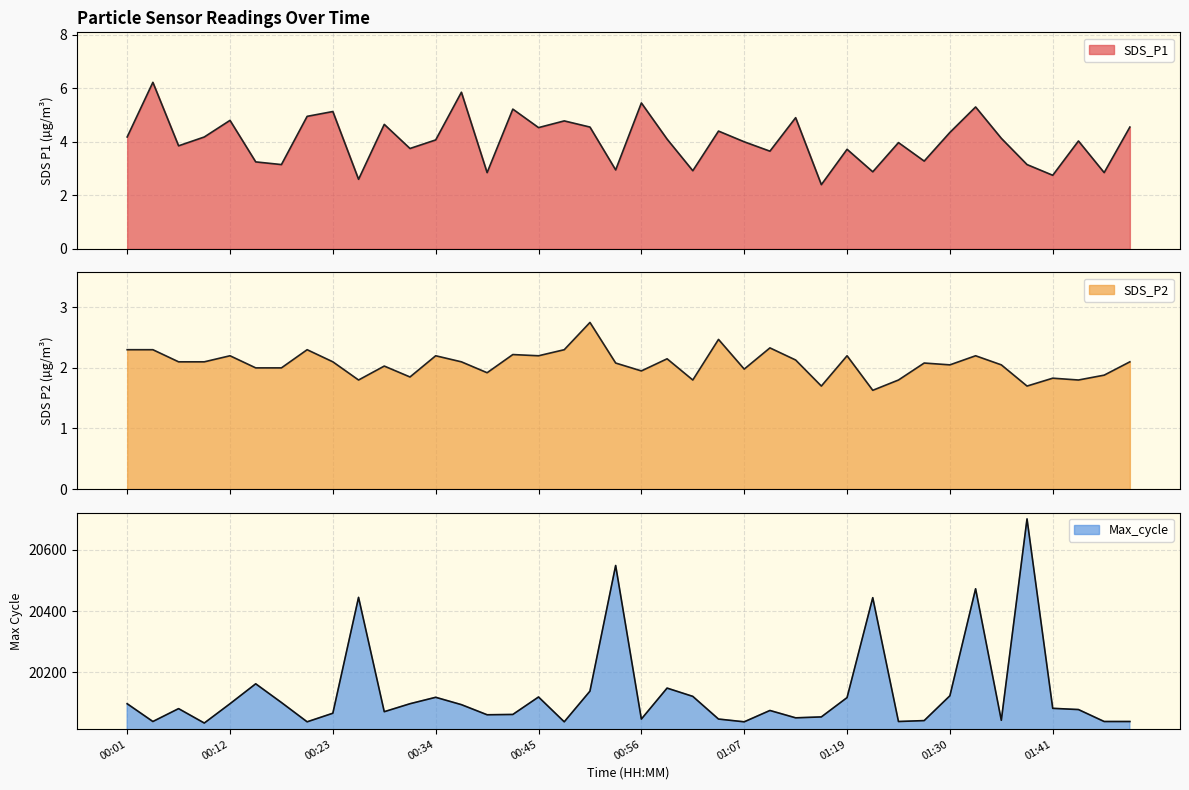

True or false: Max_cycle has a value of 20098.0 at 00:01.

True